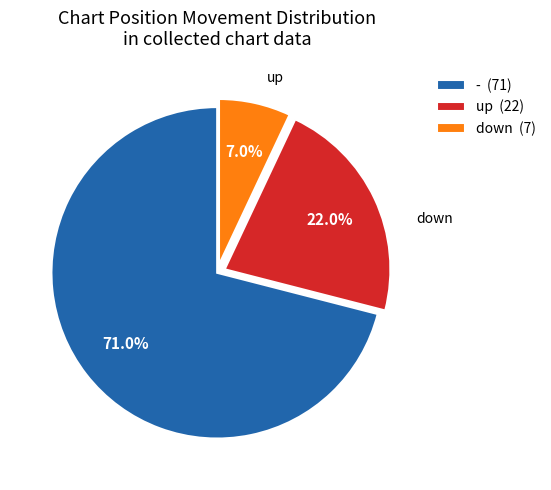

To the nearest percent, what is the difference between the - and up slice percentages?

49%